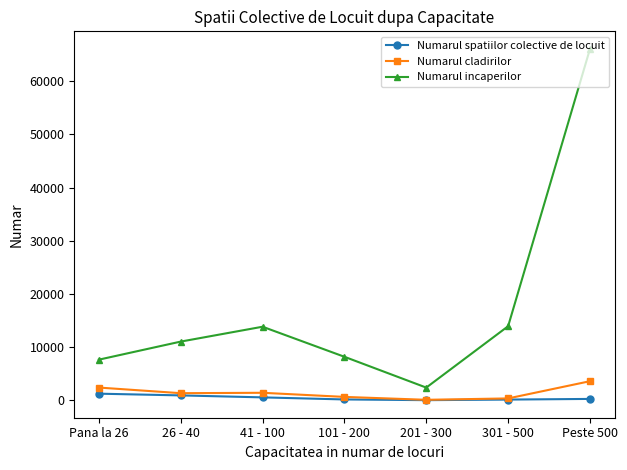

True or false: Numarul cladirilor and Numarul incaperilor intersect in this chart.

False